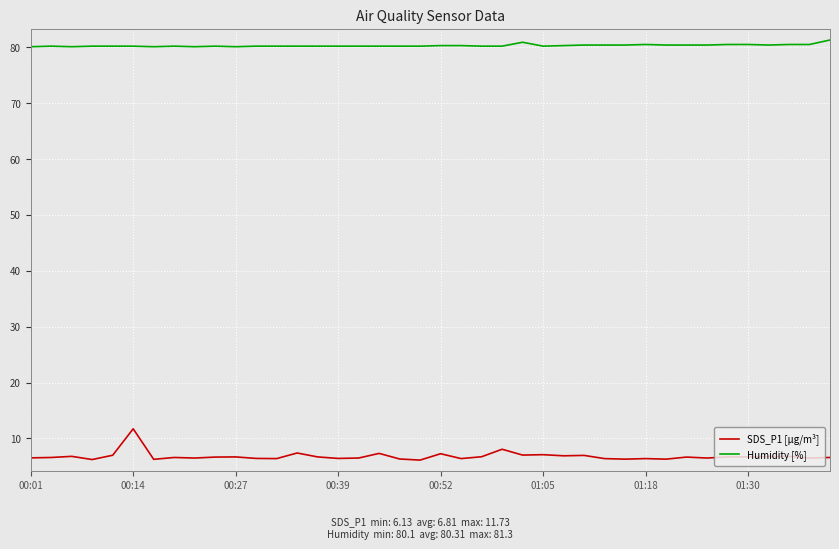

At how many categories does at least one series exceed 67?

40